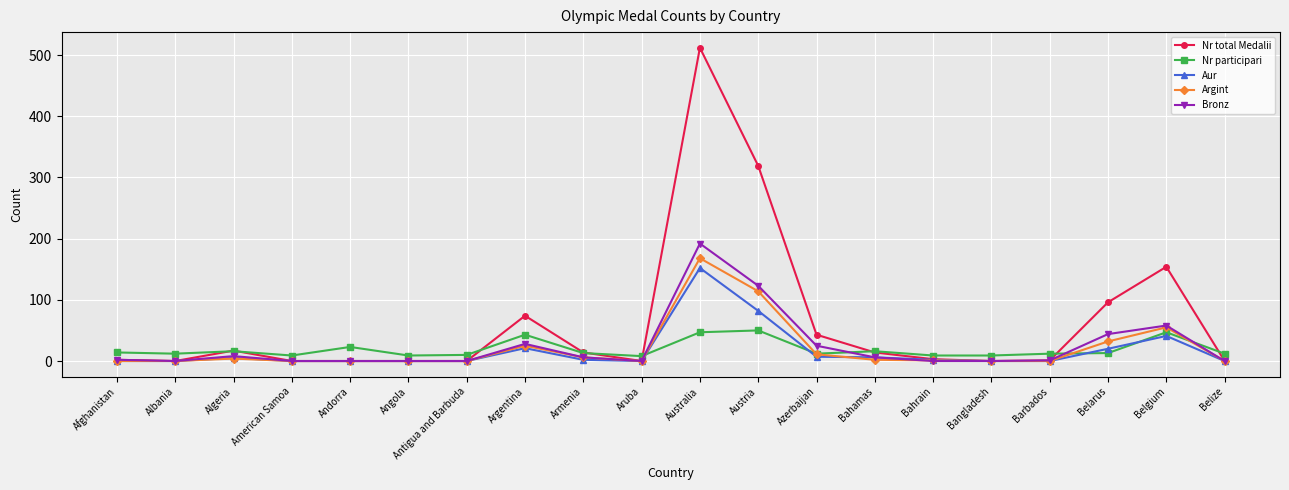

What is the maximum value for Argint?

168